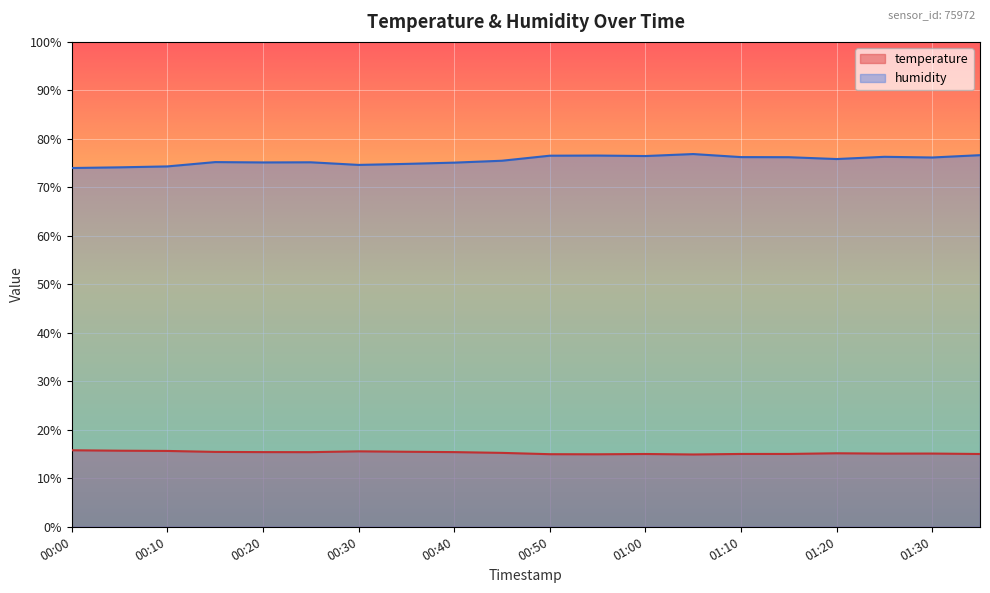

What is the greatest value displayed?

76.9